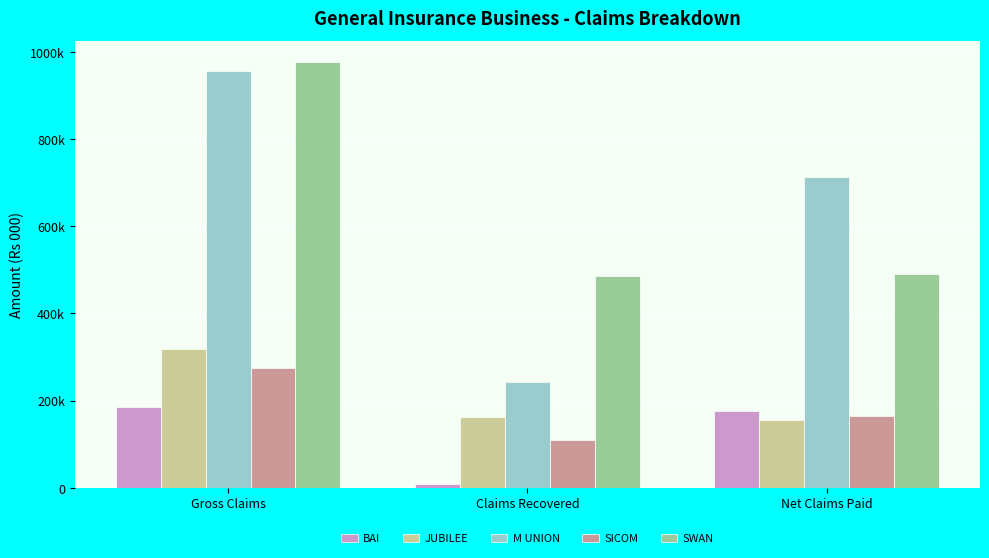

Reading left to right, what are all the values shown in this chart?

BAI: Gross Claims=184999.4	Claims Recovered=8047.1	Net Claims Paid=176952.3
JUBILEE: Gross Claims=319214.4	Claims Recovered=163415.7	Net Claims Paid=155798.7
M UNION: Gross Claims=954763.0	Claims Recovered=242979.8	Net Claims Paid=711783.2
SICOM: Gross Claims=273789.6	Claims Recovered=110164.5	Net Claims Paid=163625.1
SWAN: Gross Claims=976096.6	Claims Recovered=486664.8	Net Claims Paid=489431.7